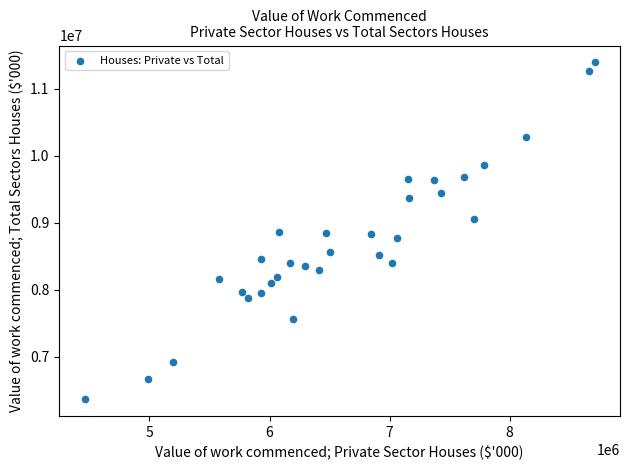

What is the range of X values (max minus min)?

4244683